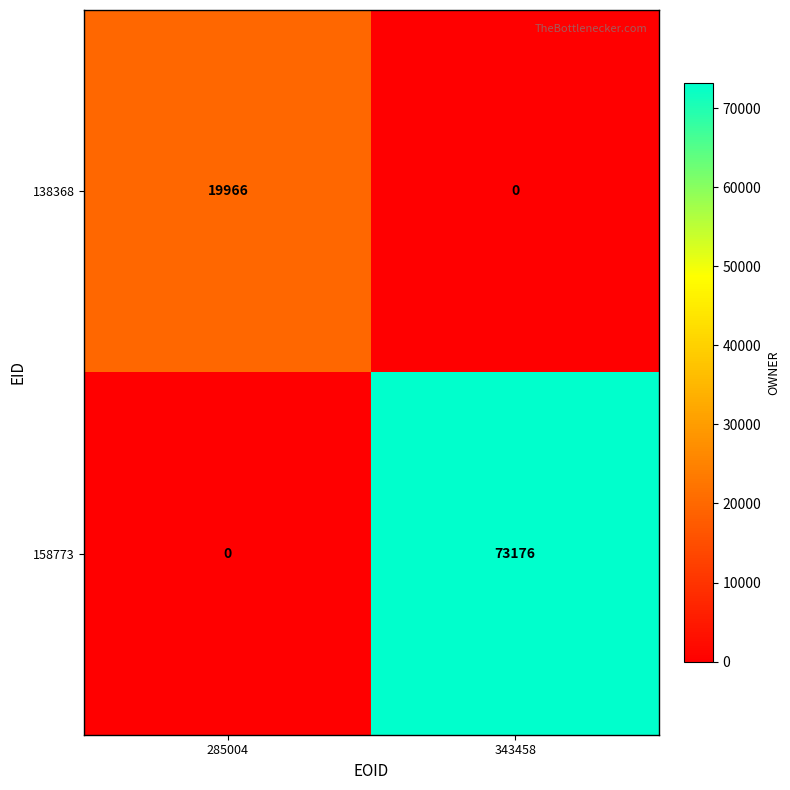

Between 285004 and 343458, which series saw the biggest shift?

158773